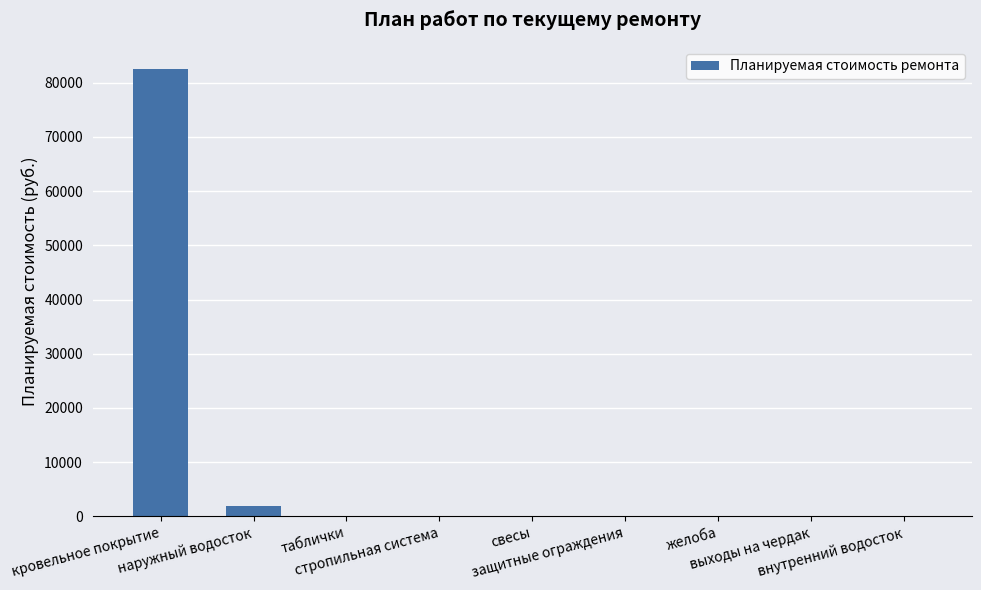

What is the sum of all values?

84448.6